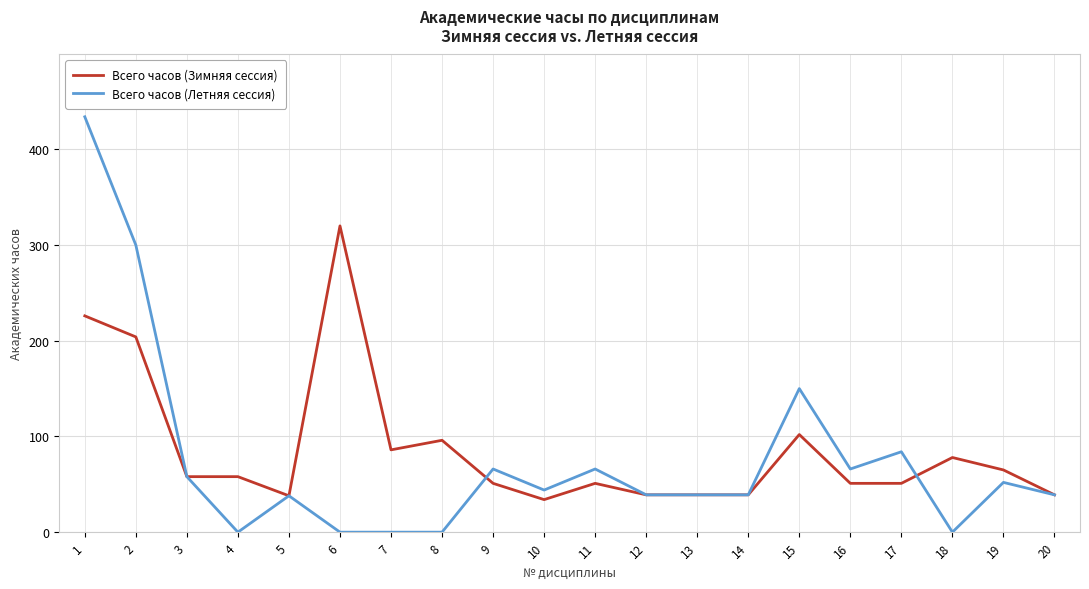

The Всего часов (Летняя сессия) series shows 44 at 10. True or false?

True